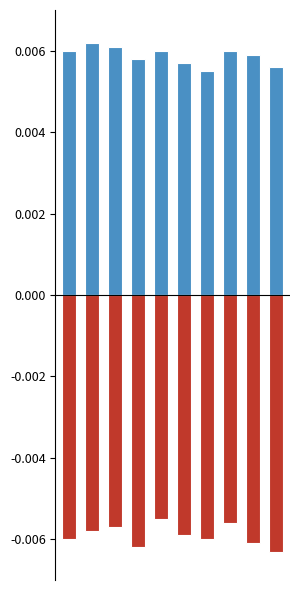

Reading left to right, list all the values displayed in this chart.

Positive: 0=0.0	1=0.0	2=0.0	3=0.0	4=0.0	5=0.0	6=0.0	7=0.0	8=0.0	9=0.0
Negative: 0=-0.0	1=-0.0	2=-0.0	3=-0.0	4=-0.0	5=-0.0	6=-0.0	7=-0.0	8=-0.0	9=-0.0